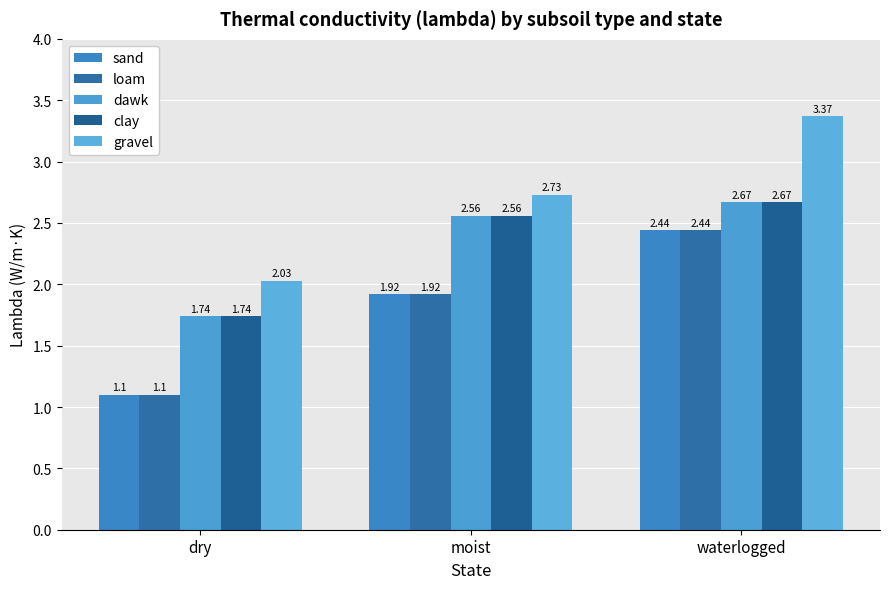

What is the difference between the highest and lowest values at waterlogged?

0.9